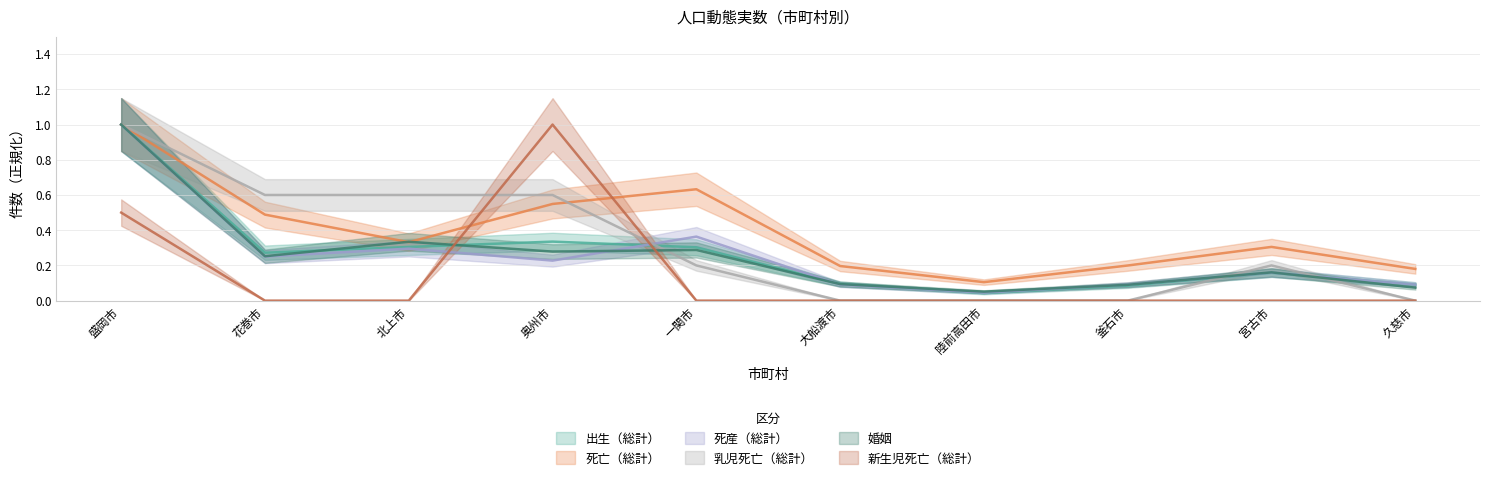

Reading right to left, list all the values displayed in this chart.

出生（総計）: 久慈市=0.1	宮古市=0.2	釜石市=0.1	陸前高田市=0.0	大船渡市=0.1	一関市=0.3	奥州市=0.3	北上市=0.3	花巻市=0.3	盛岡市=1.0
死亡（総計）: 久慈市=0.2	宮古市=0.3	釜石市=0.2	陸前高田市=0.1	大船渡市=0.2	一関市=0.6	奥州市=0.5	北上市=0.3	花巻市=0.5	盛岡市=1.0
死産（総計）: 久慈市=0.1	宮古市=0.2	釜石市=0.1	陸前高田市=0.0	大船渡市=0.1	一関市=0.4	奥州市=0.2	北上市=0.3	花巻市=0.2	盛岡市=1.0
乳児死亡（総計）: 久慈市=0.0	宮古市=0.2	釜石市=0.0	陸前高田市=0.0	大船渡市=0.0	一関市=0.2	奥州市=0.6	北上市=0.6	花巻市=0.6	盛岡市=1.0
婚姻: 久慈市=0.1	宮古市=0.2	釜石市=0.1	陸前高田市=0.1	大船渡市=0.1	一関市=0.3	奥州市=0.3	北上市=0.3	花巻市=0.3	盛岡市=1.0
新生児死亡（総計）: 久慈市=0.0	宮古市=0.0	釜石市=0.0	陸前高田市=0.0	大船渡市=0.0	一関市=0.0	奥州市=1.0	北上市=0.0	花巻市=0.0	盛岡市=0.5